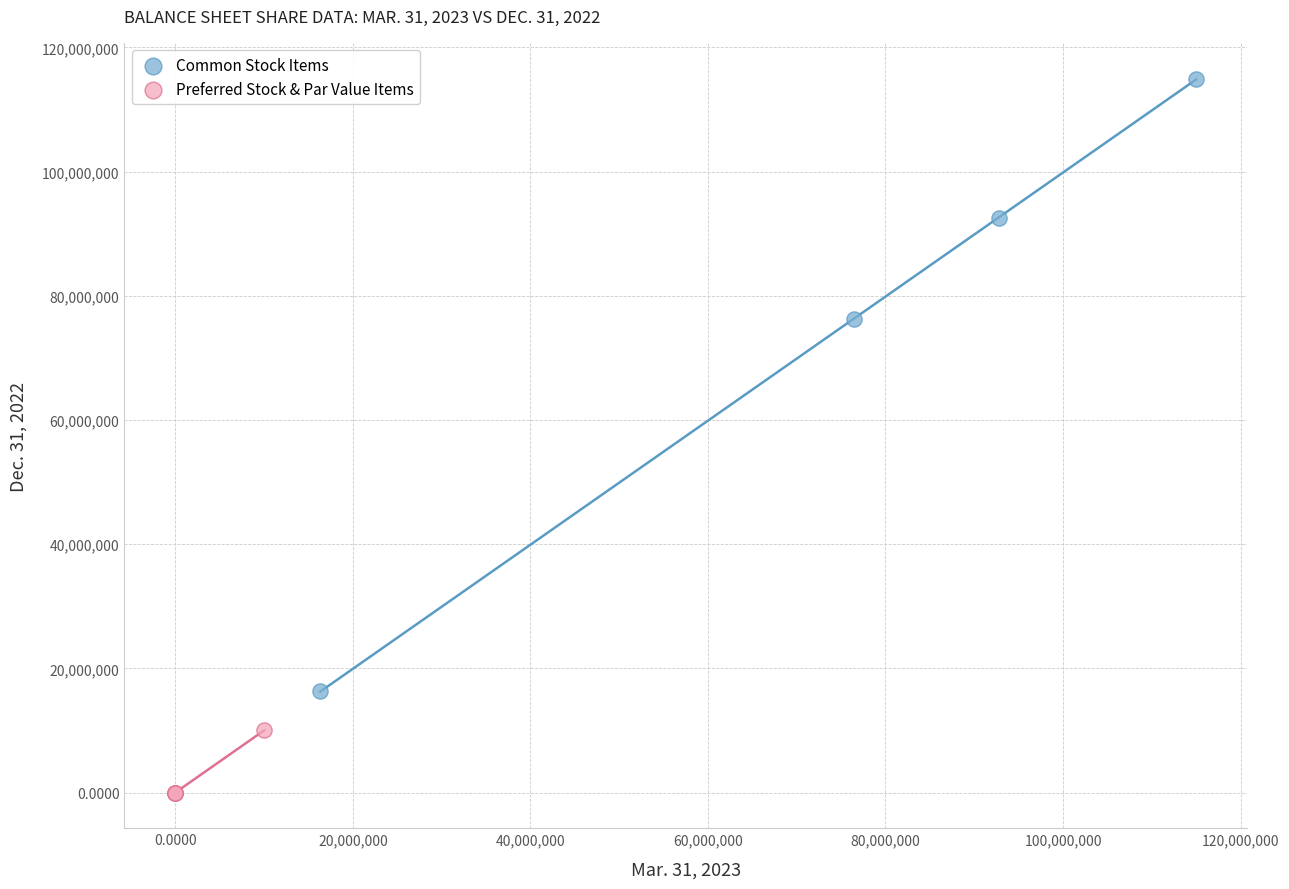

Which series has the widest spread of Y values?

Common Stock Items